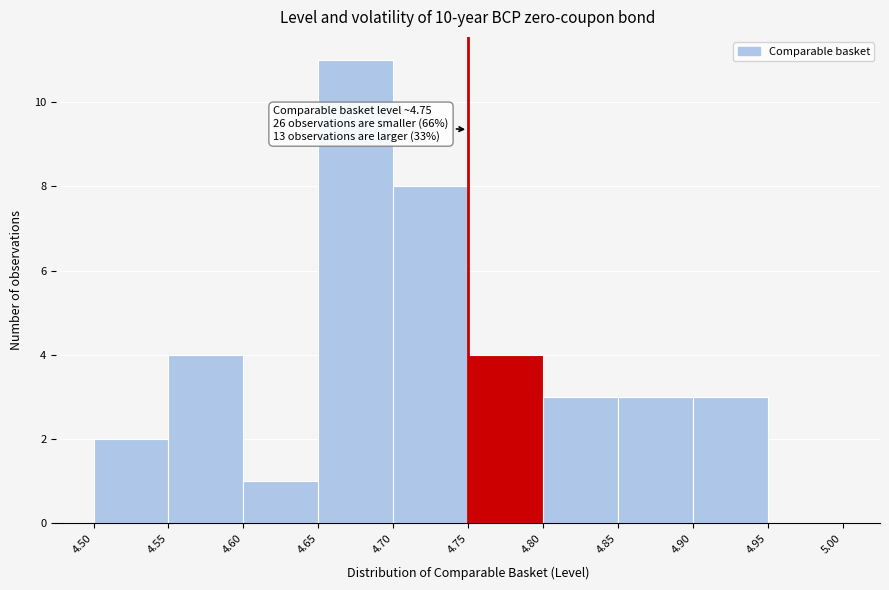

Which range on the x-axis has the tallest bar?

4.65 to 4.70